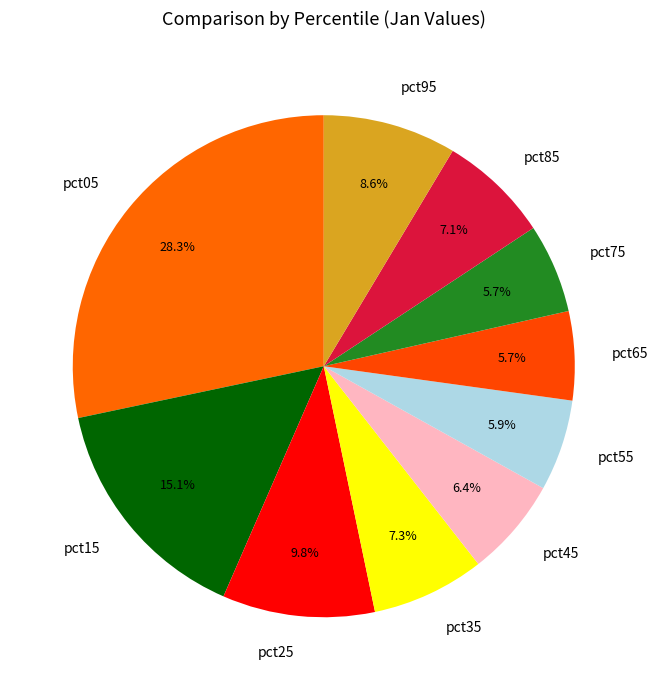

Is it true that pct95 is 9% of the pie?

True